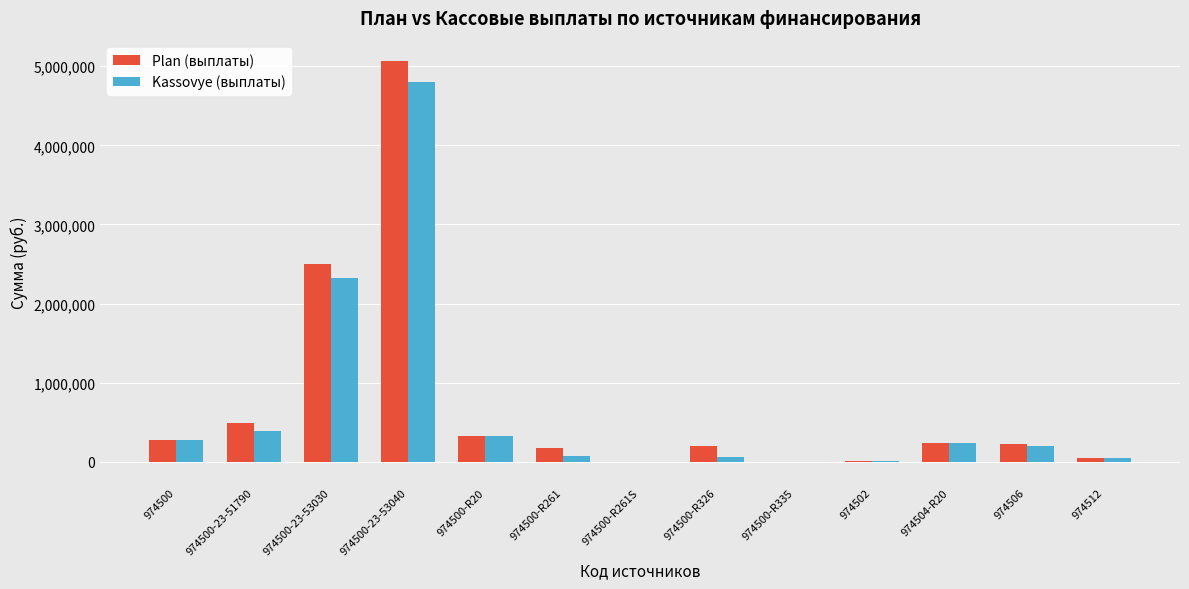

What is the sum of all Kassovye (выплаты) values?

8749911.5